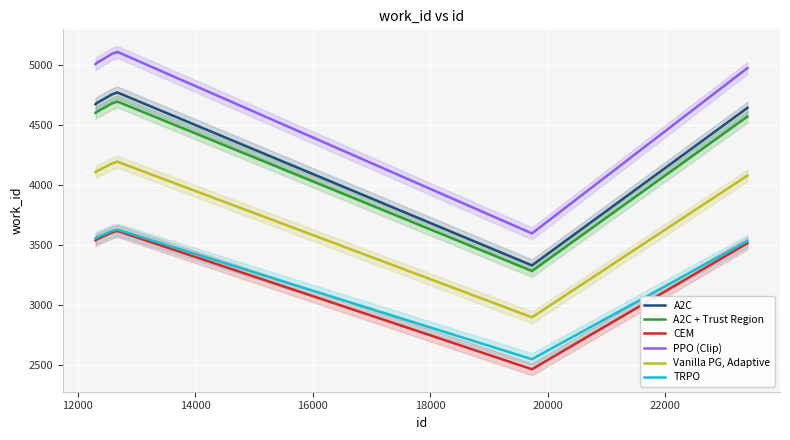

True or false: Vanilla PG, Adaptive and A2C + Trust Region intersect in this chart.

False